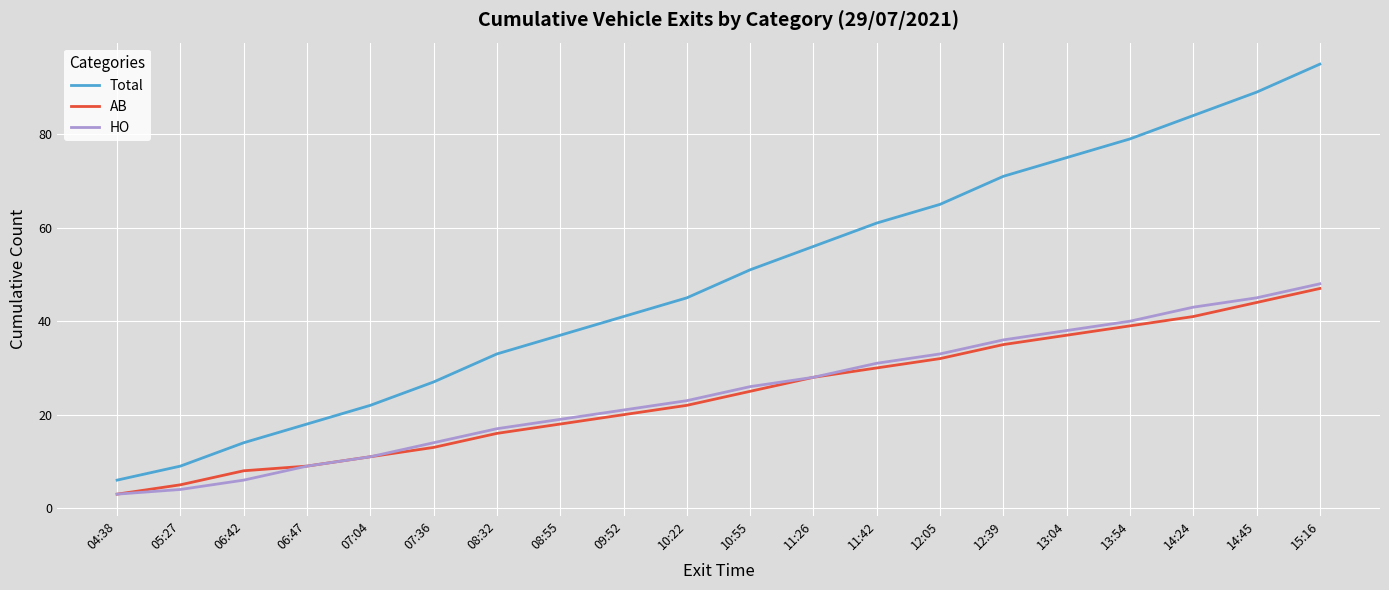

How many values in the HO series are below 26?

10